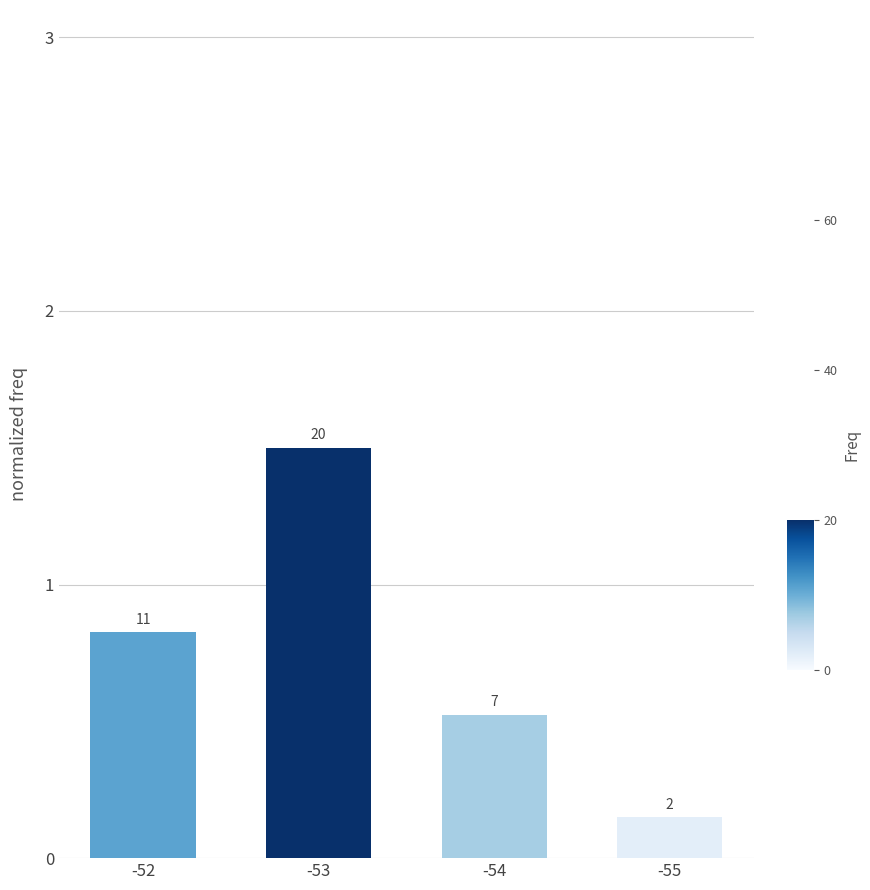

How many bars are there in total?

4